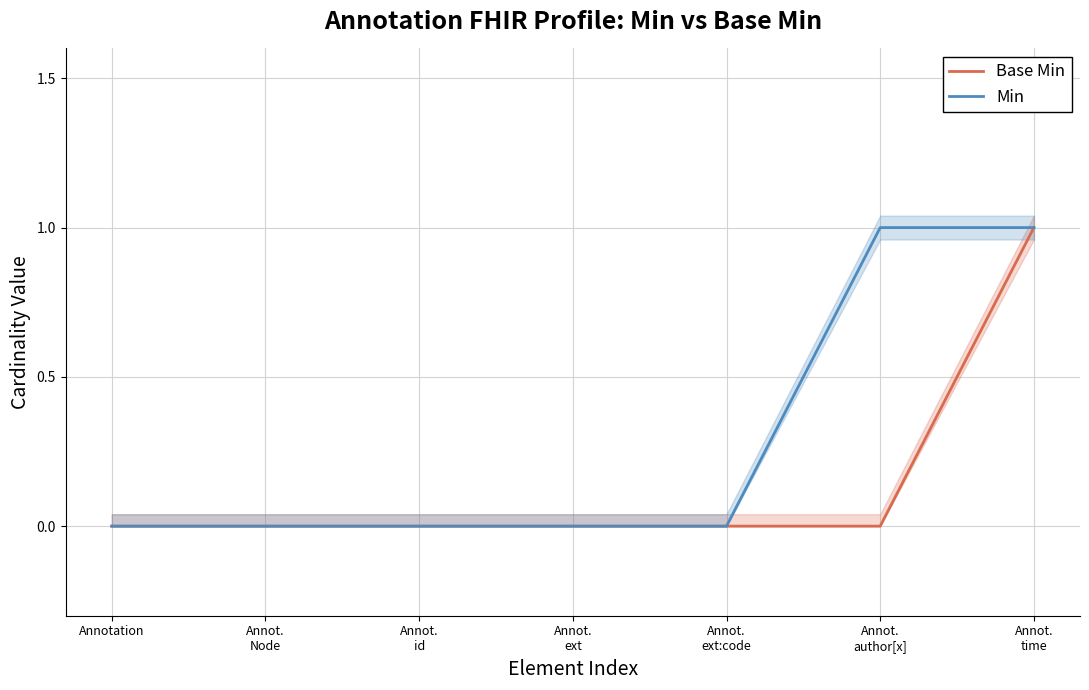

True or false: Min and Base Min cross at least once.

False